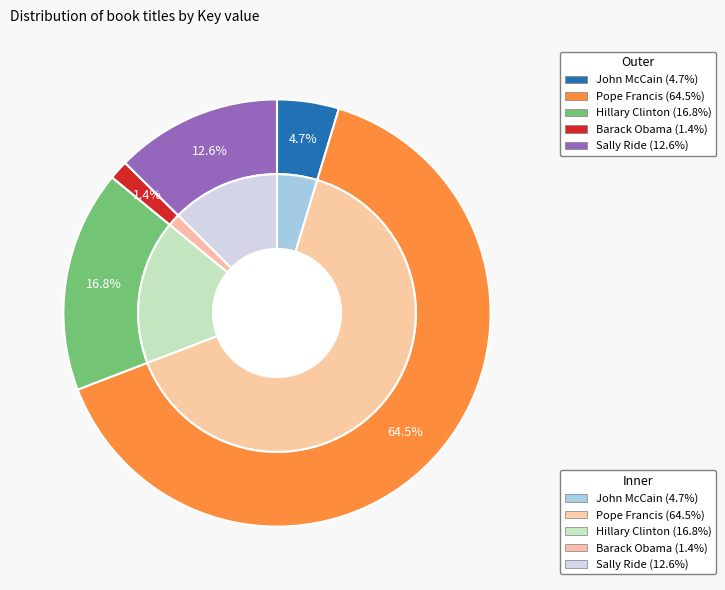

To the nearest percent, what is the difference between the largest and smallest slice percentages?

63%